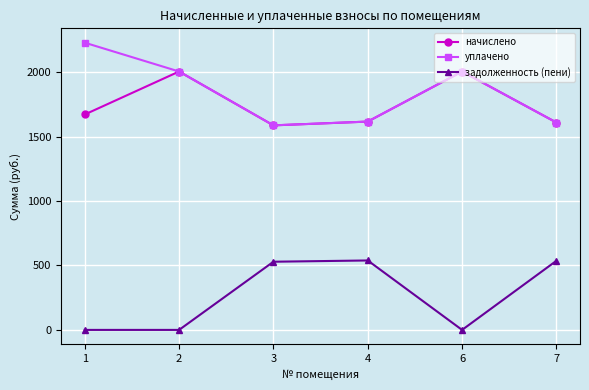

What is the difference between the highest and lowest values at 3?

1058.3